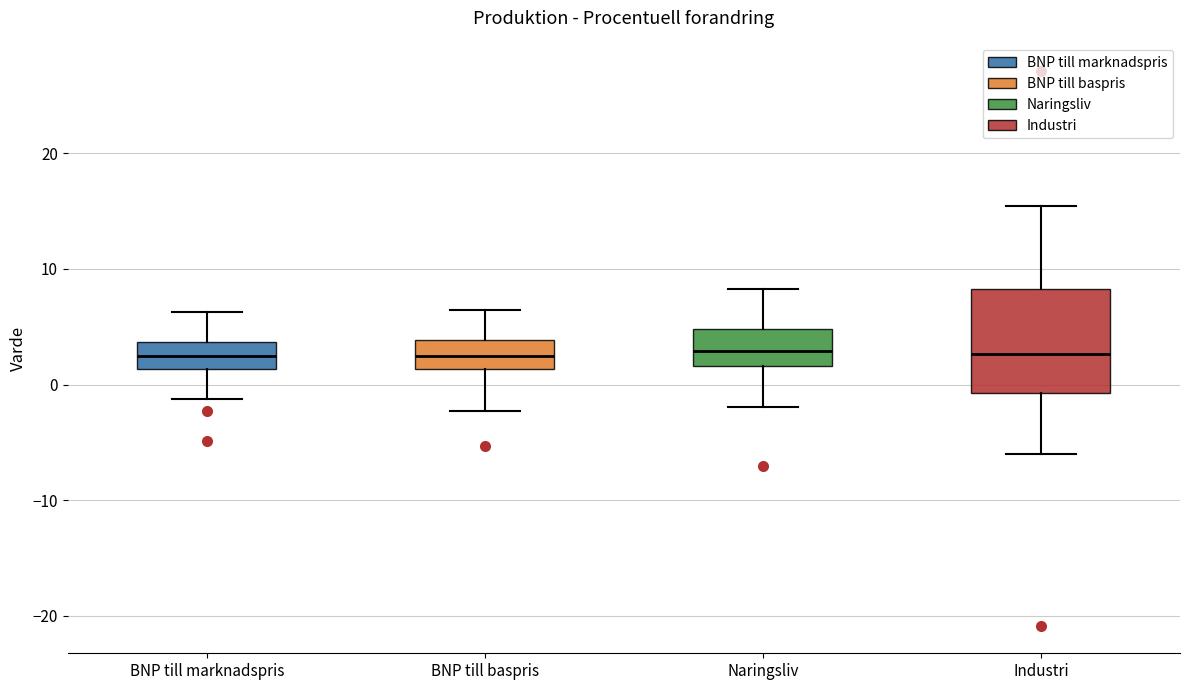

Comparing the boxes themselves (not the whiskers), which one is the tallest?

Industri